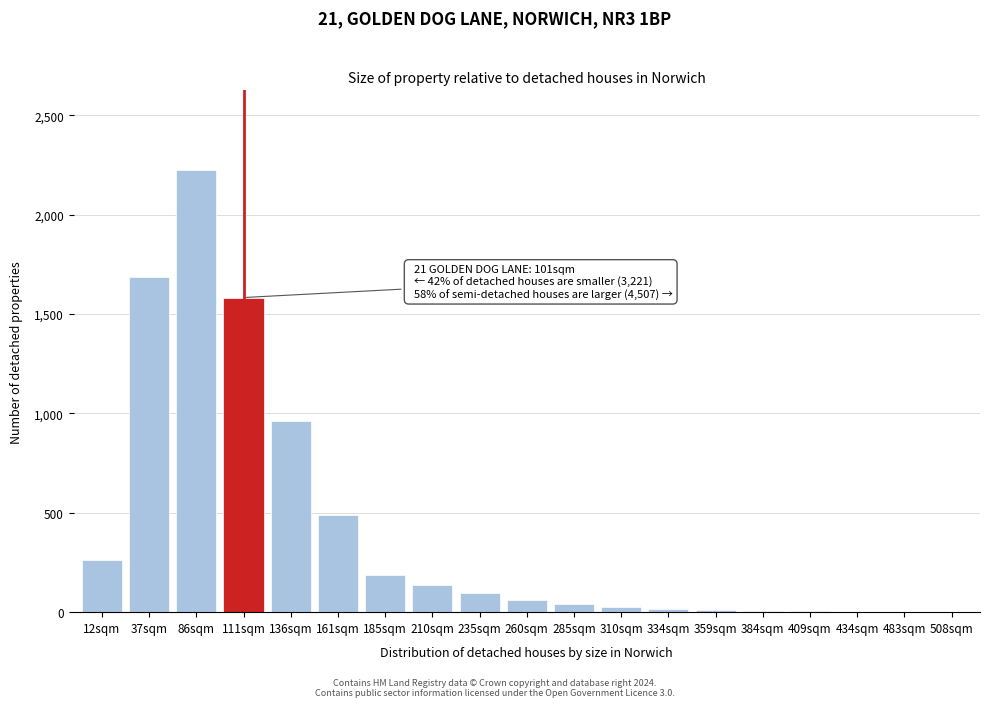

What is the sum of all values?

7806